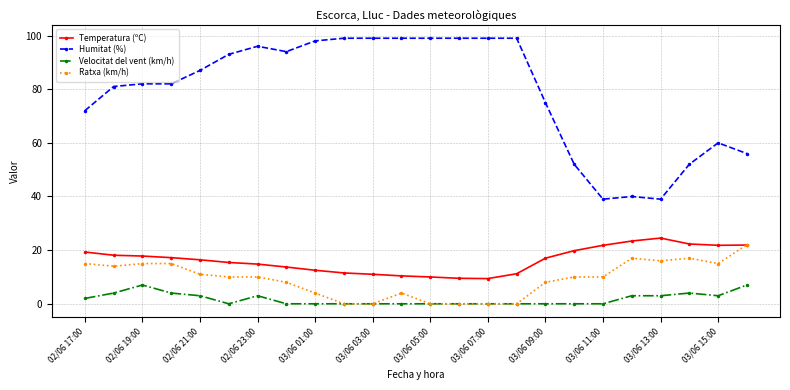

True or false: Humitat (%) and Temperatura (ºC) cross at least once.

False